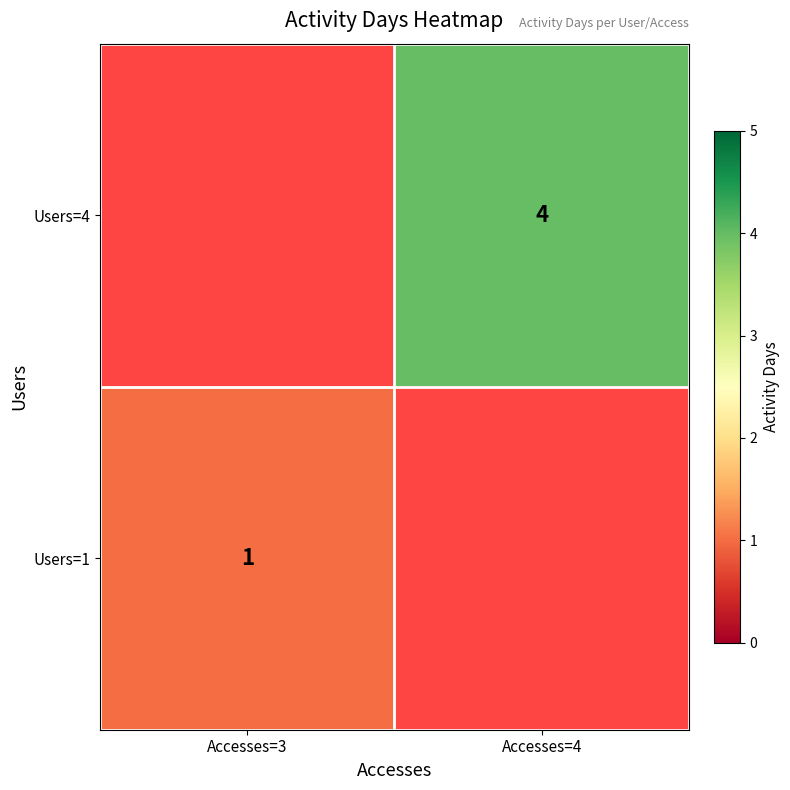

How many categories are shown in the chart?

2